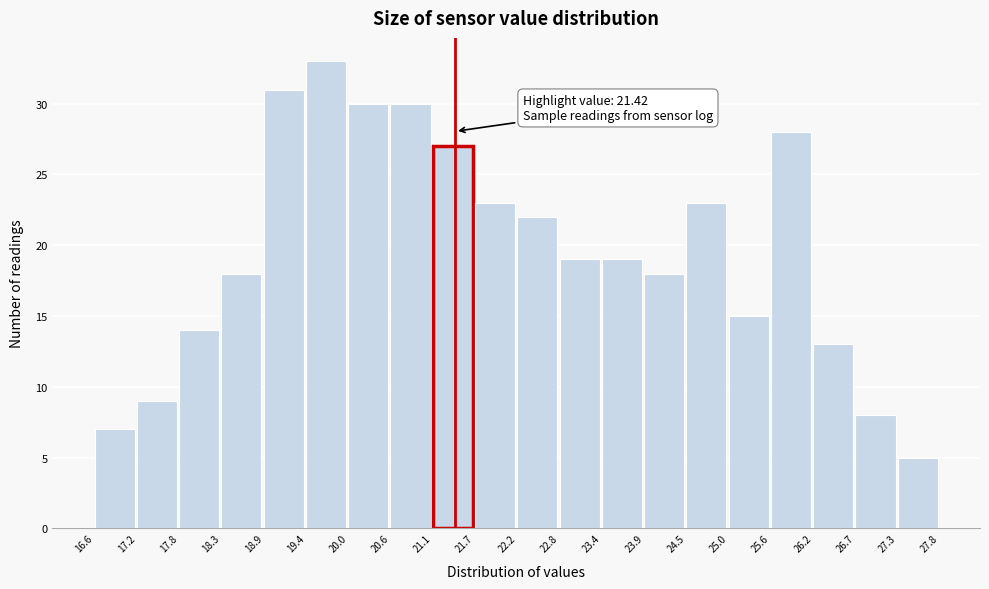

Which range on the x-axis has the tallest bar?

19.4 to 20.0